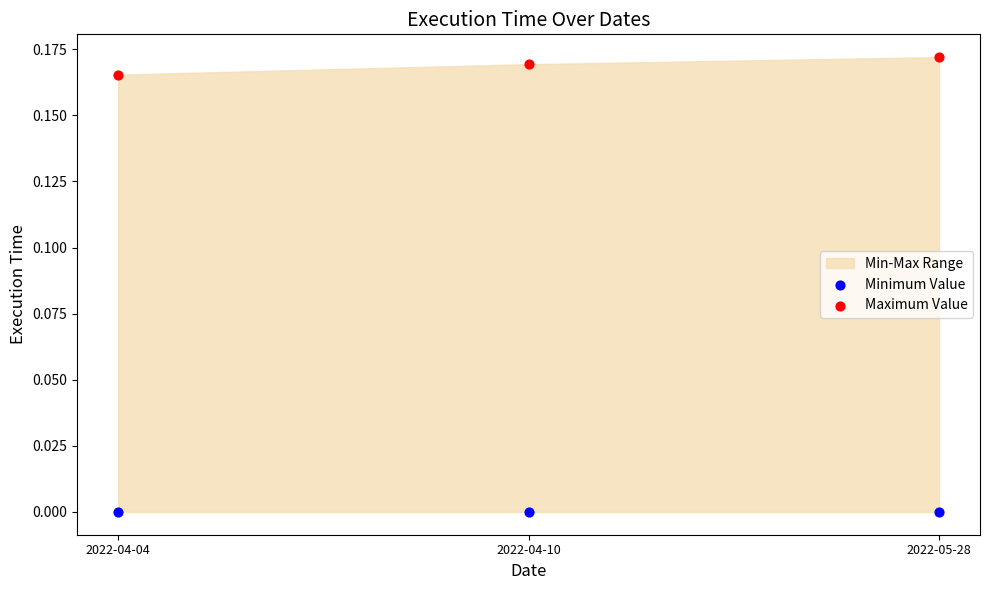

Which series reaches the maximum Y coordinate?

Maximum Value